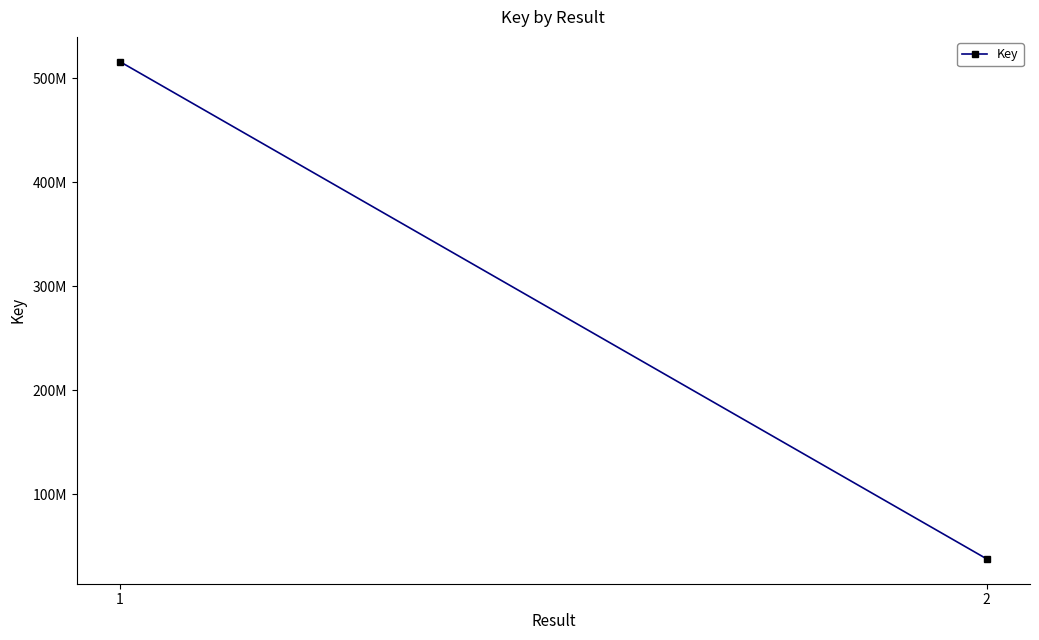

What is the ratio of the value at 1 to the value at 2?

13.6